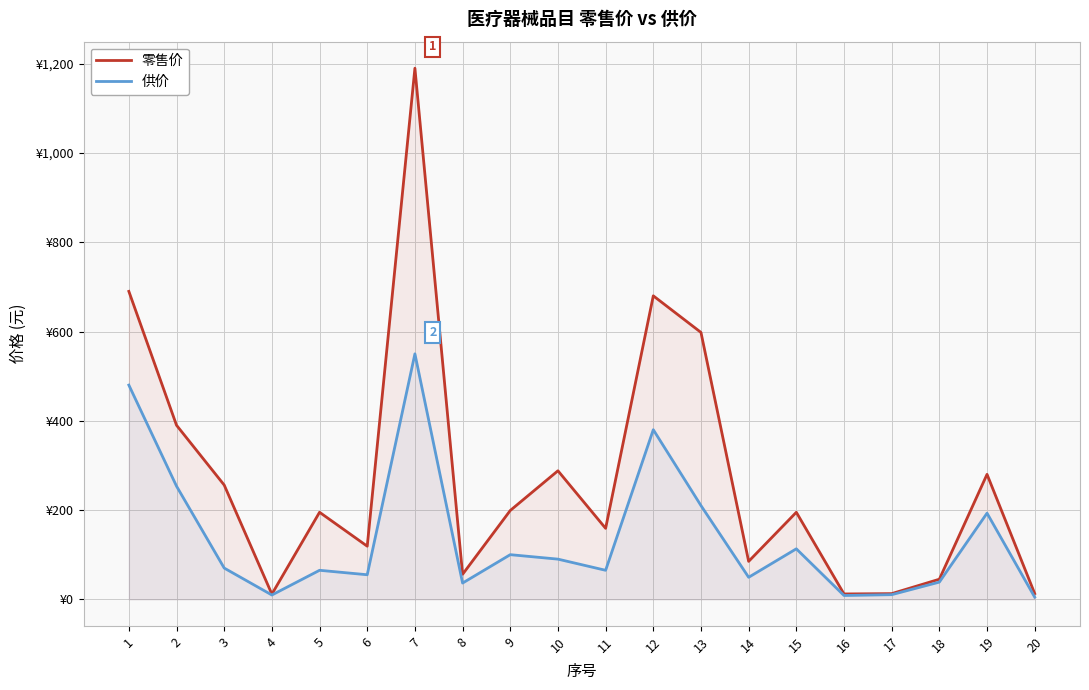

At which category is the sum across all series the highest?

7